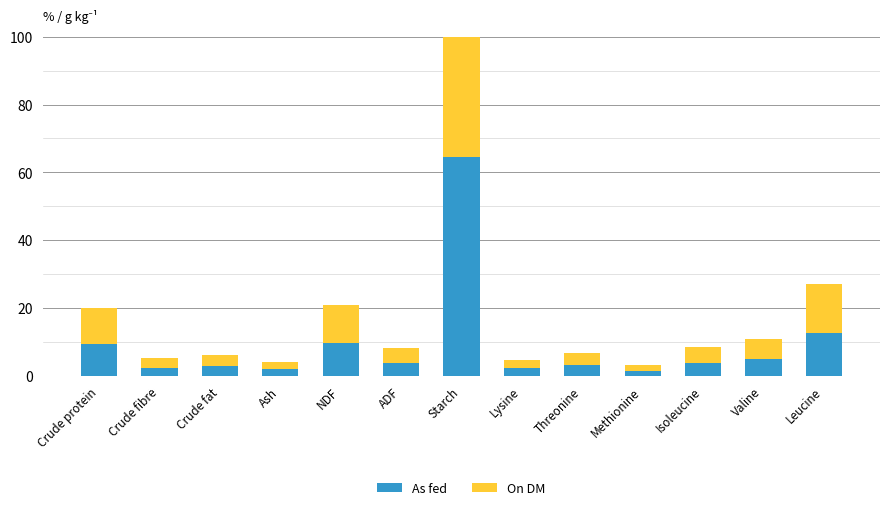

What is the label of the 10th bar from the left?

Methionine